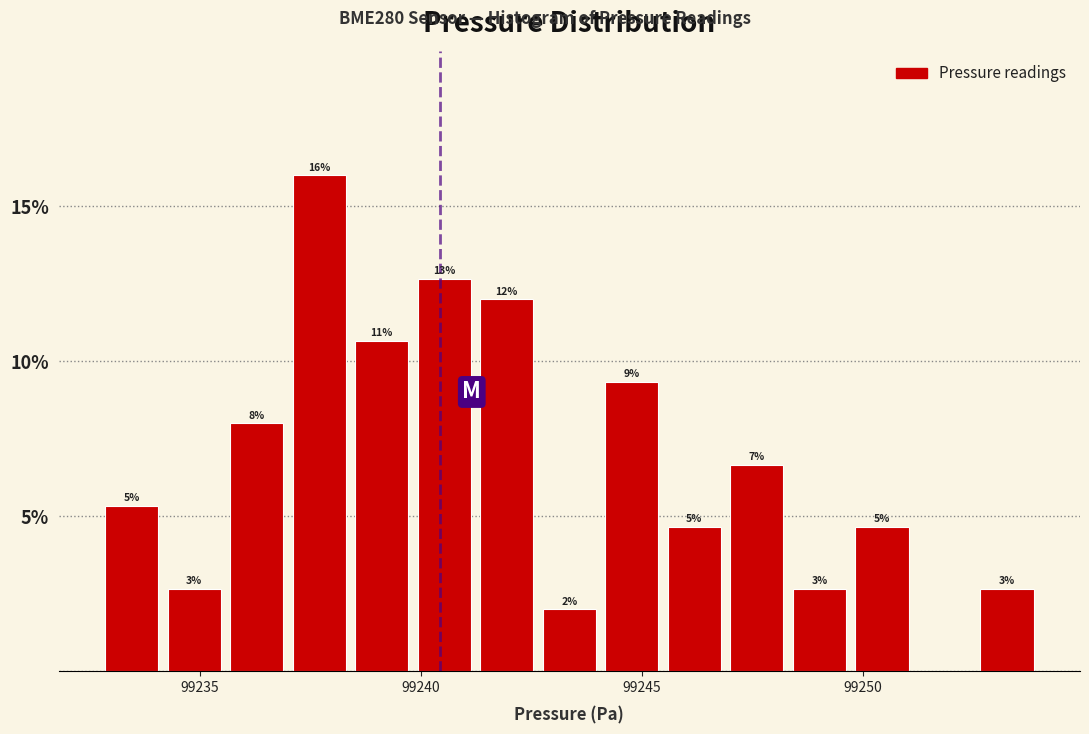

Around what value on the x-axis is the tallest bar? Give the approximate position of its centre, as read against the axis.

99237.5